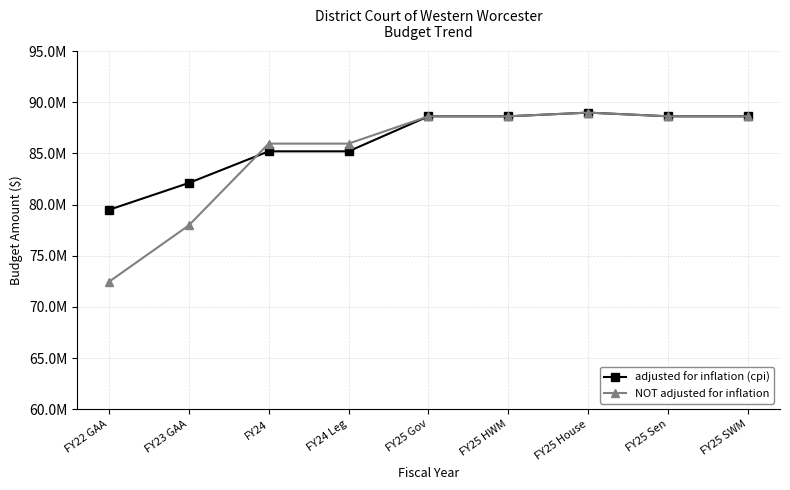

What is the highest value of the NOT adjusted for inflation series?

88986631